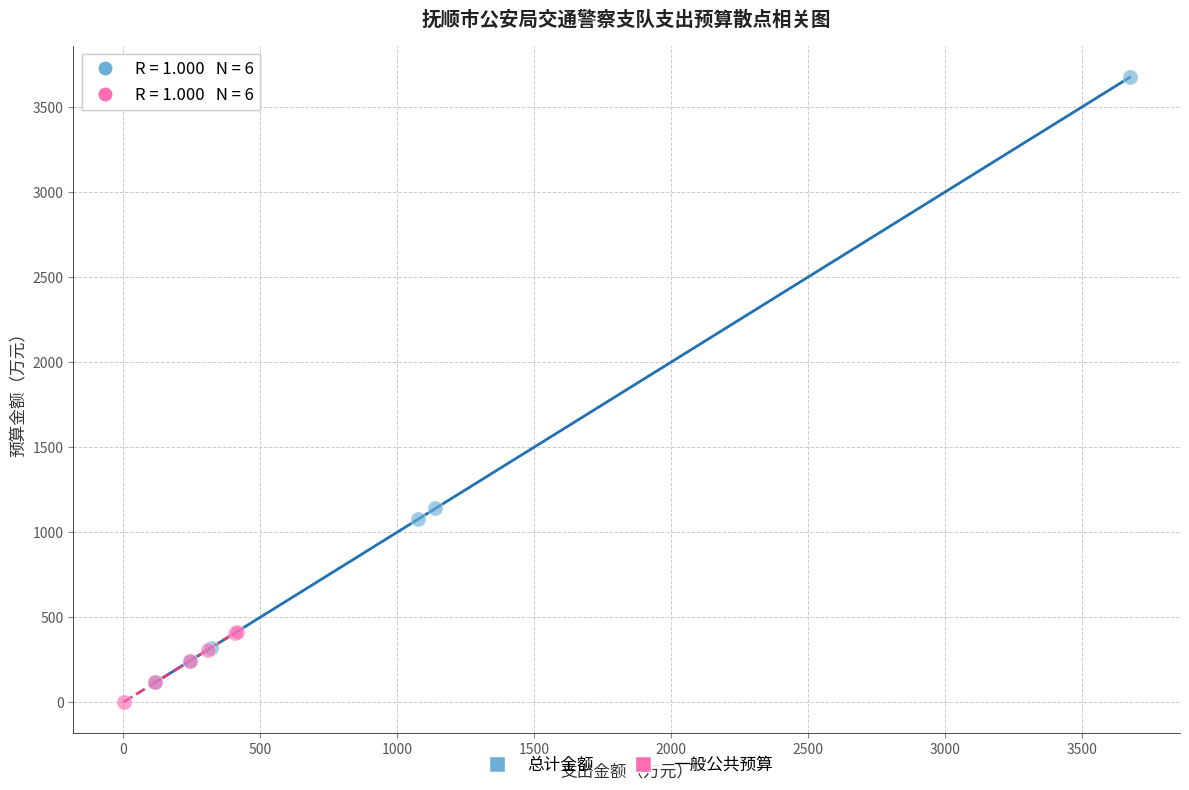

Which series reaches the maximum Y coordinate?

总计金额